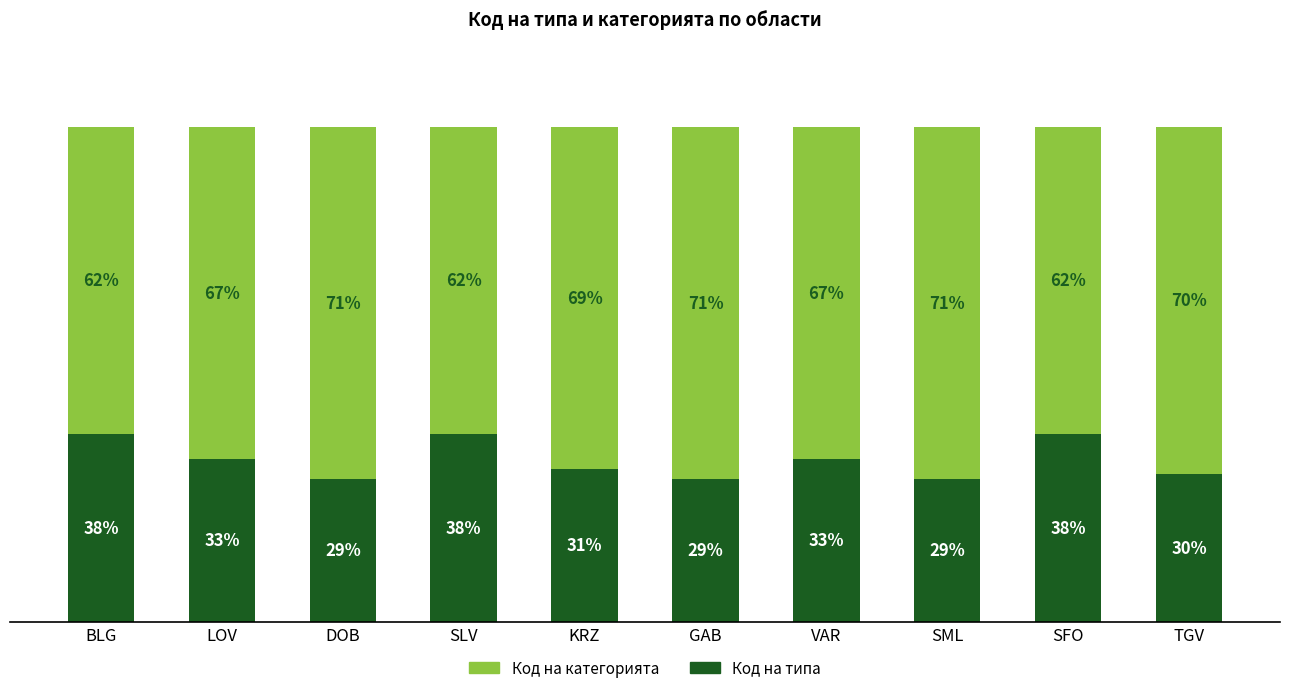

Does the chart contain any negative values?

No